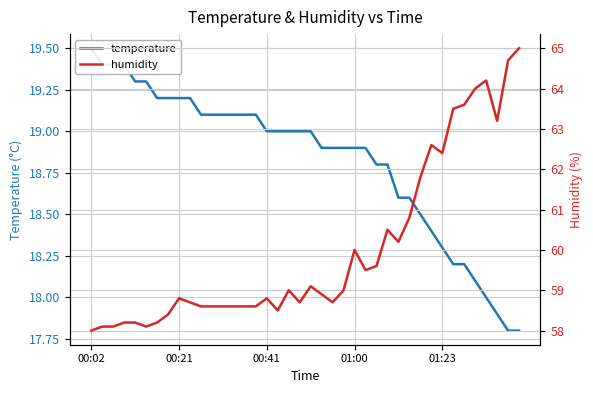

List the labels in order of humidity value, largest first.

39, 38, 36, 35, 34, 33, 37, 31, 32, 30, 29, 27, 28, 24, 26, 25, 20, 18, 23, 21, 8, 16, 9, 19, 22, 10, 11, 12, 13, 14, 15, 17, 7, 01:00, 01:23, 6, 00:21, 00:41, 5, 00:02